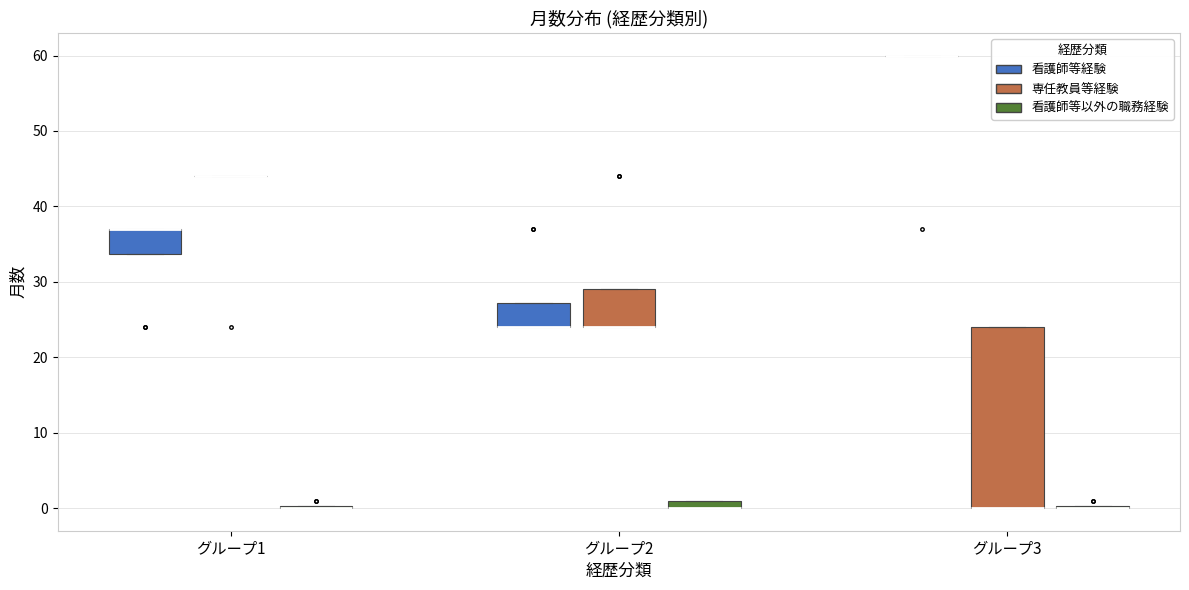

Which box is the tallest, from its lower edge to its upper edge?

グループ3 (専任教員等経験)